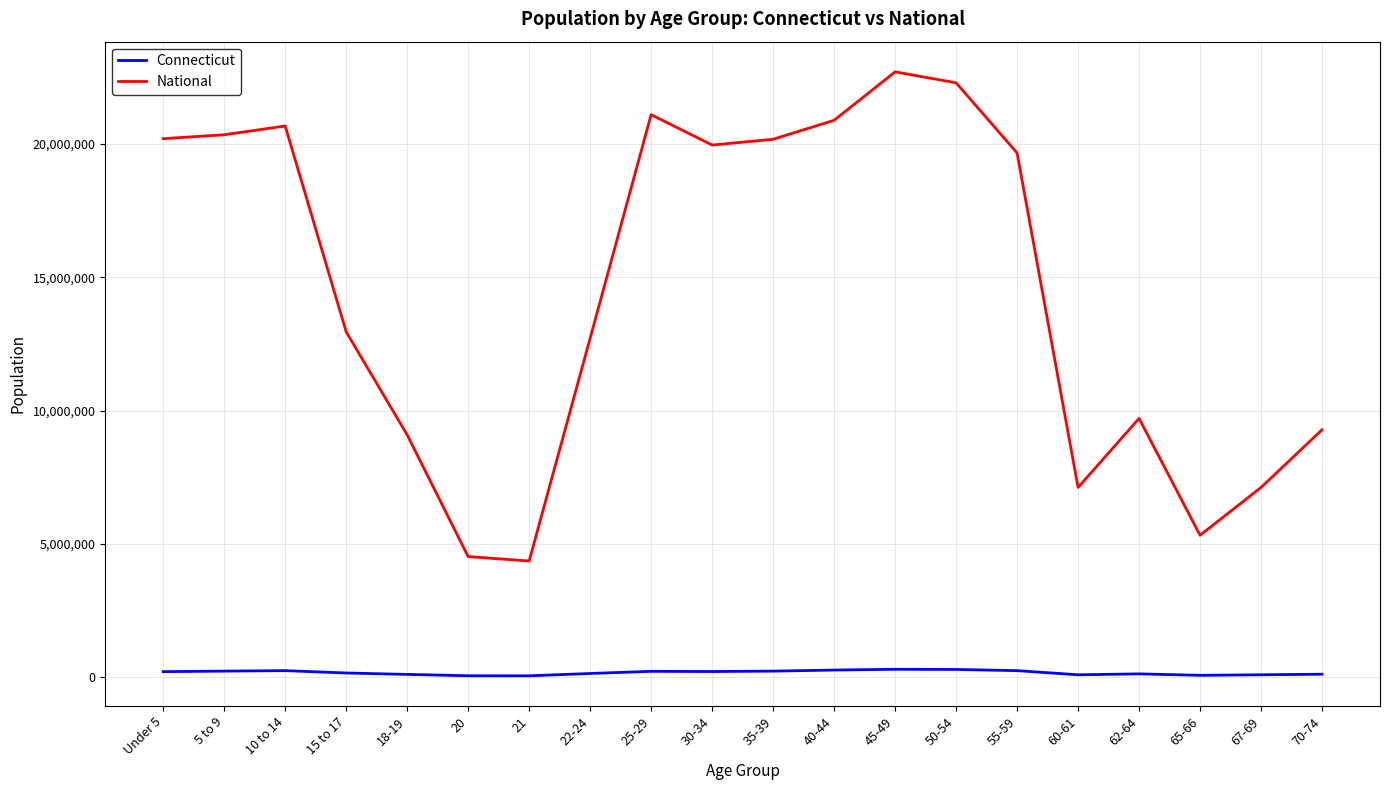

At which label is National closest to 13531442?

15 to 17